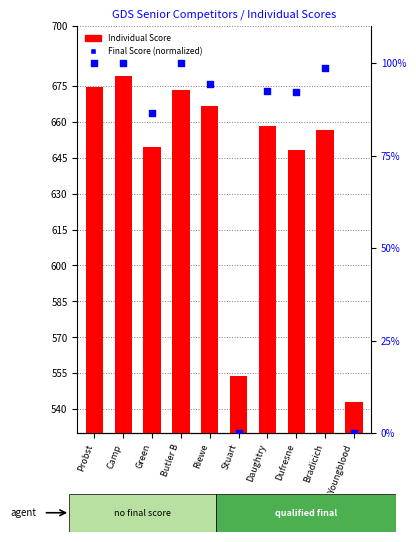

Which series contains the highest Y value?

Individual Score